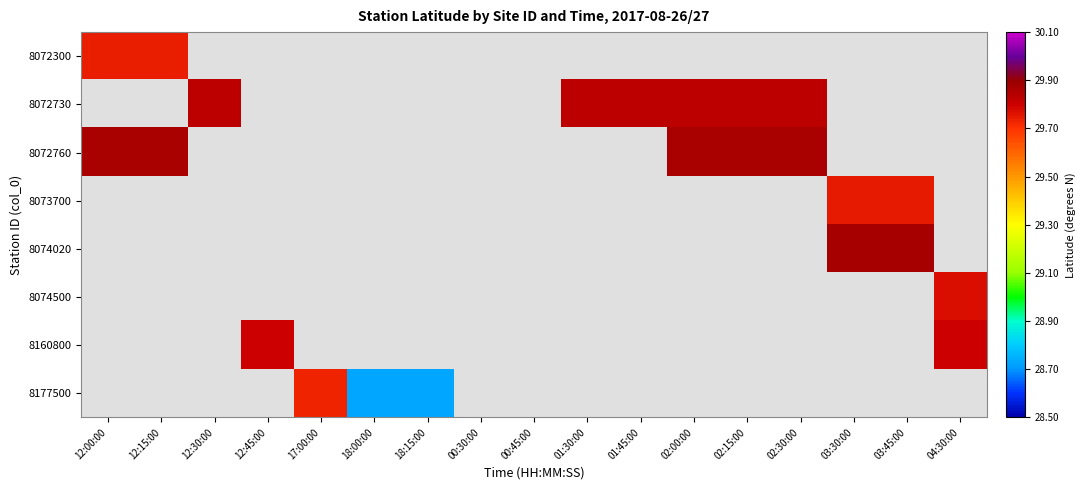

Which has a higher value, 02:30:00 or 01:45:00?

02:30:00